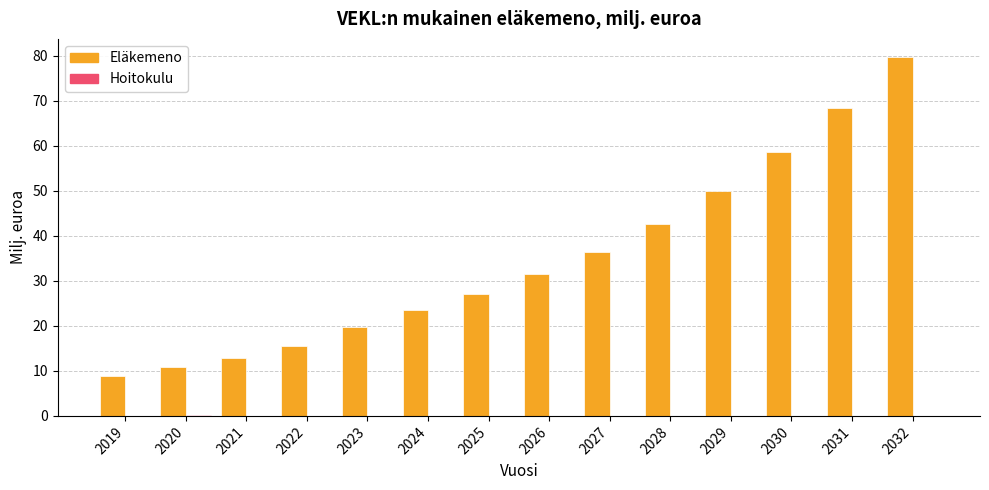

Does the chart contain stacked bars?

No